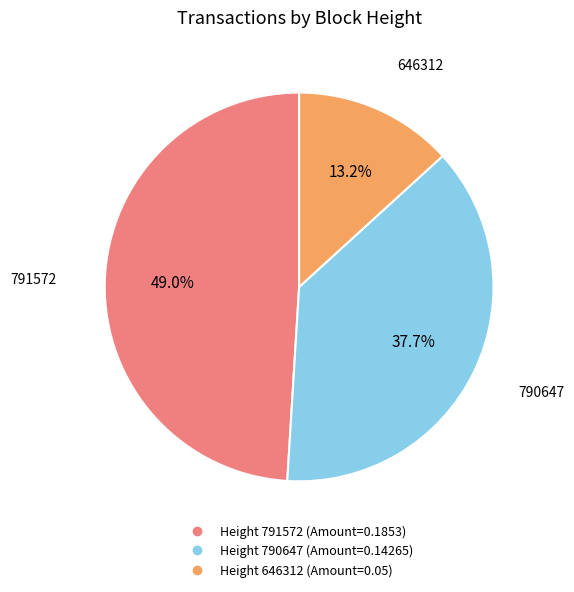

Does any single category account for the majority?

No